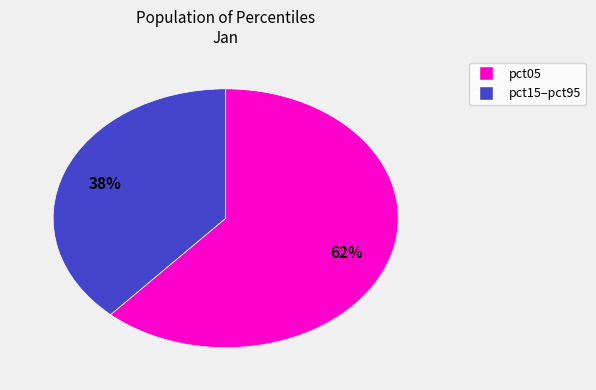

Is there any slice that represents more than half of the pie?

Yes